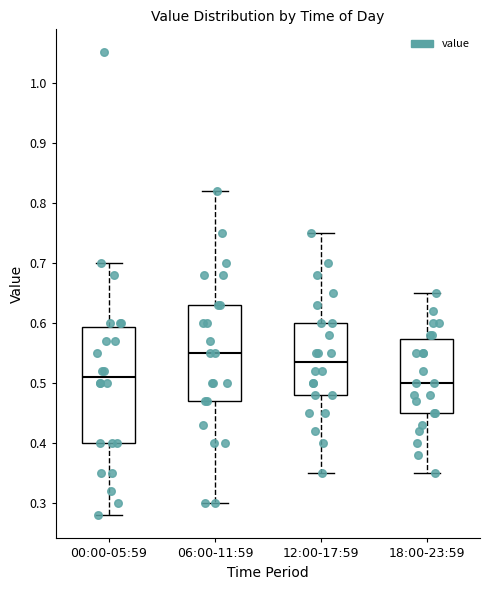

Reading left to right, transcribe this box plot: for each box, give where its median line is, the range the box spans, and where its two whiskers end, as read against the y-axis. The values are not printed on the chart, so give them approximately, as read against the axis.

00:00-05:59: median 0.51, box 0.40 to 0.59, whiskers 0.28 to 0.70
06:00-11:59: median 0.55, box 0.47 to 0.63, whiskers 0.30 to 0.82
12:00-17:59: median 0.54, box 0.48 to 0.60, whiskers 0.35 to 0.75
18:00-23:59: median 0.50, box 0.45 to 0.57, whiskers 0.35 to 0.65